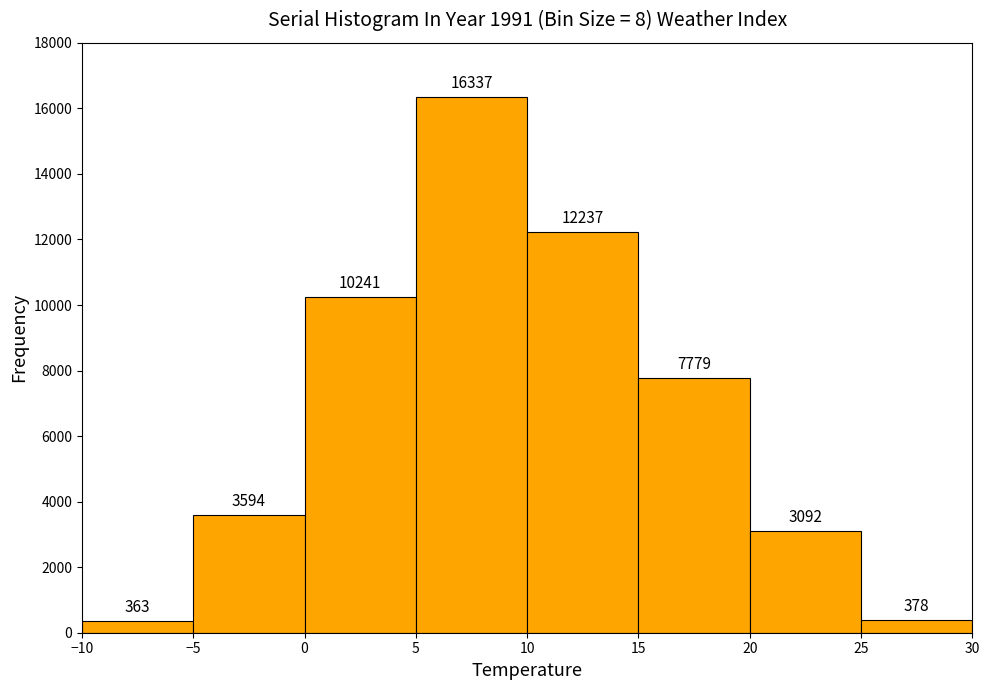

What is the height of the bar covering -10 to -5 on the x-axis?

363